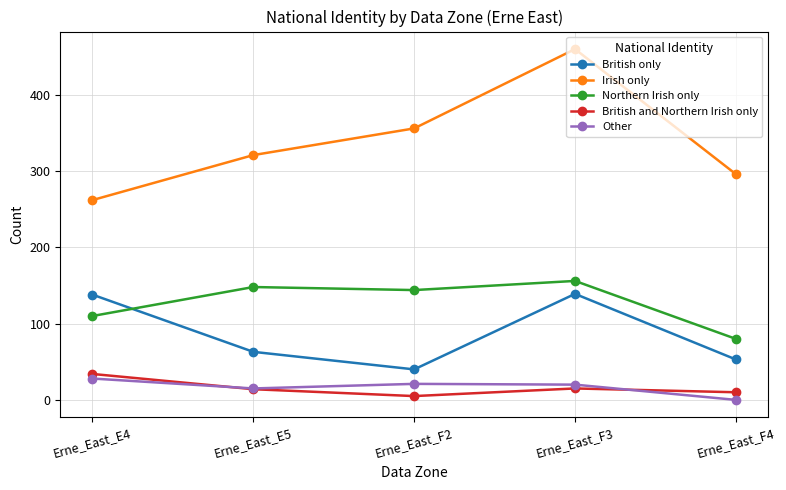

What is the label of the 1st point from the left?

Erne_East_E4